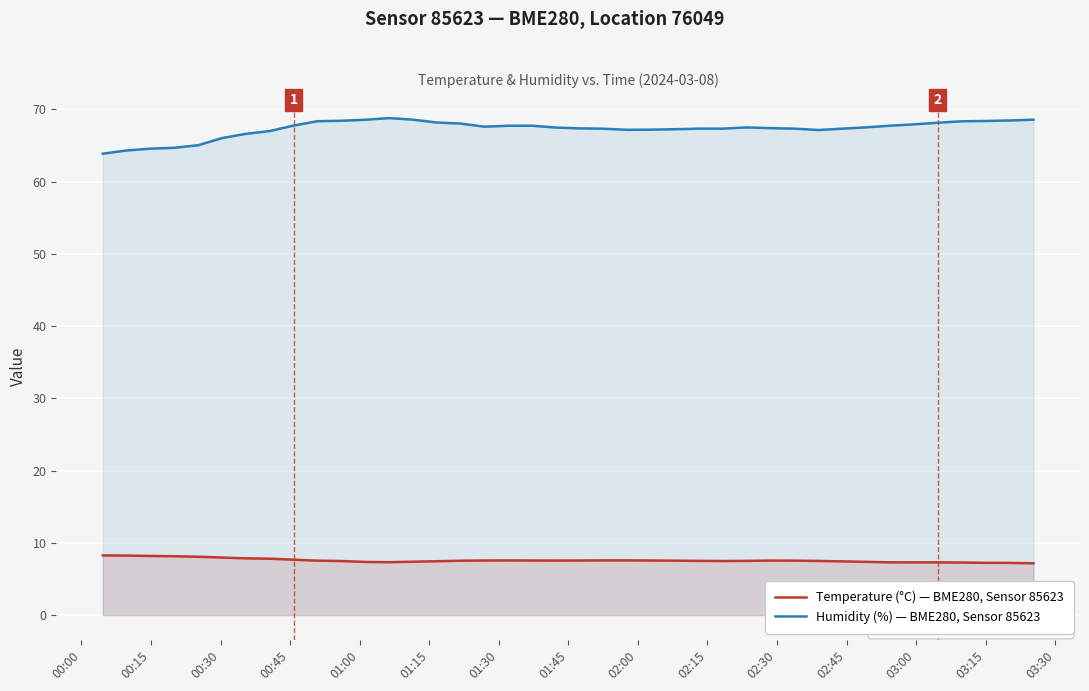

Rank the series by their average value, from highest to lowest.

Humidity (%) — BME280, Sensor 85623, Temperature (°C) — BME280, Sensor 85623